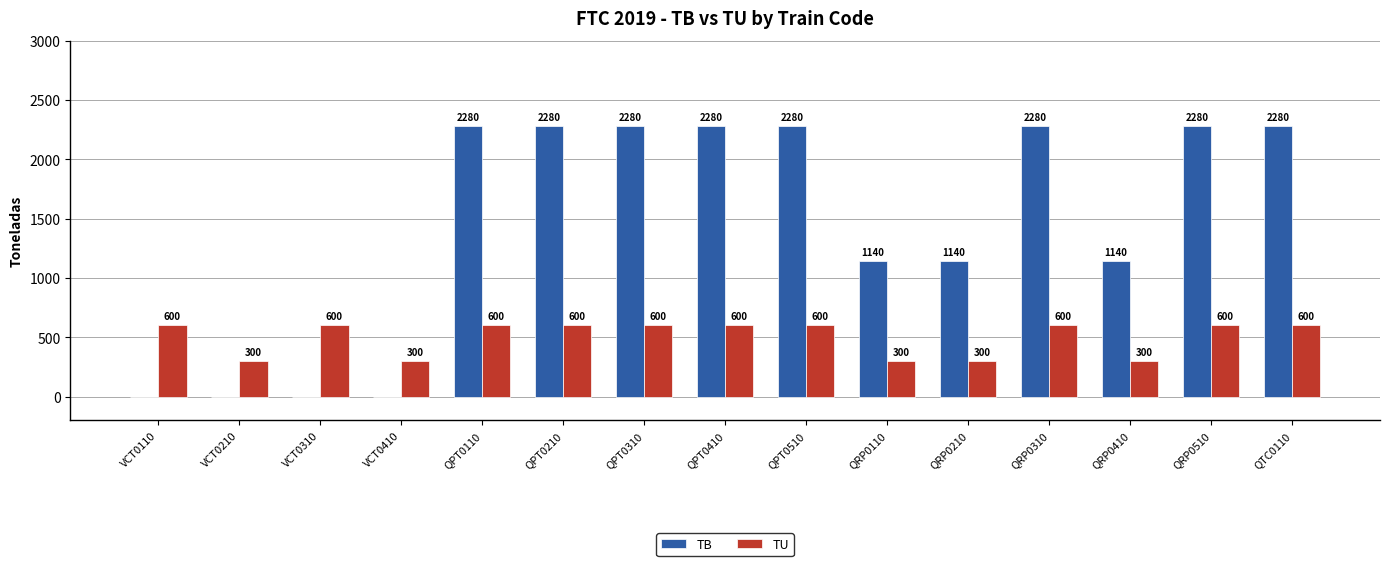

How many groups of bars are there?

15